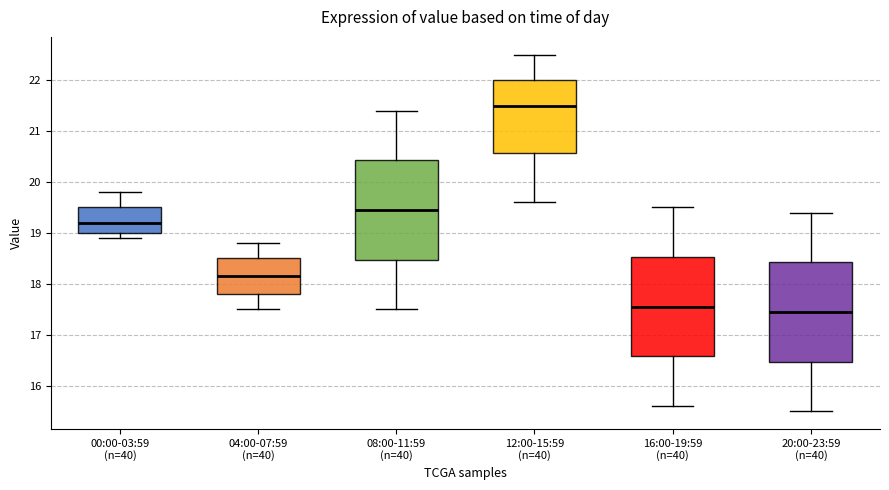

Reading left to right, transcribe this box plot: for each box, give where its median line is, the range the box spans, and where its two whiskers end, as read against the y-axis. The values are not printed on the chart, so give them approximately, as read against the axis.

00:00-03:59 (n=40): median 19.2, box 19.0 to 19.5, whiskers 18.9 to 19.8
04:00-07:59 (n=40): median 18.2, box 17.8 to 18.5, whiskers 17.5 to 18.8
08:00-11:59 (n=40): median 19.5, box 18.5 to 20.4, whiskers 17.5 to 21.4
12:00-15:59 (n=40): median 21.5, box 20.6 to 22.0, whiskers 19.6 to 22.5
16:00-19:59 (n=40): median 17.6, box 16.6 to 18.5, whiskers 15.6 to 19.5
20:00-23:59 (n=40): median 17.5, box 16.5 to 18.4, whiskers 15.5 to 19.4